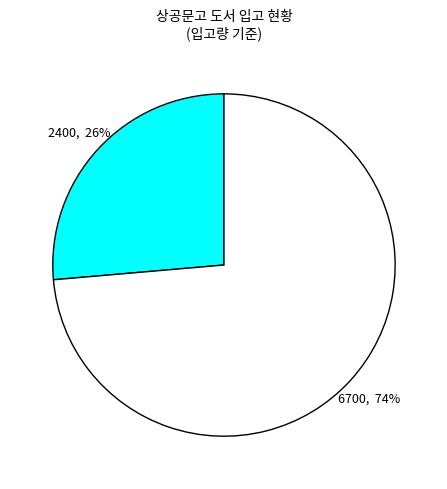

To the nearest percent, what is the average slice percentage?

50%